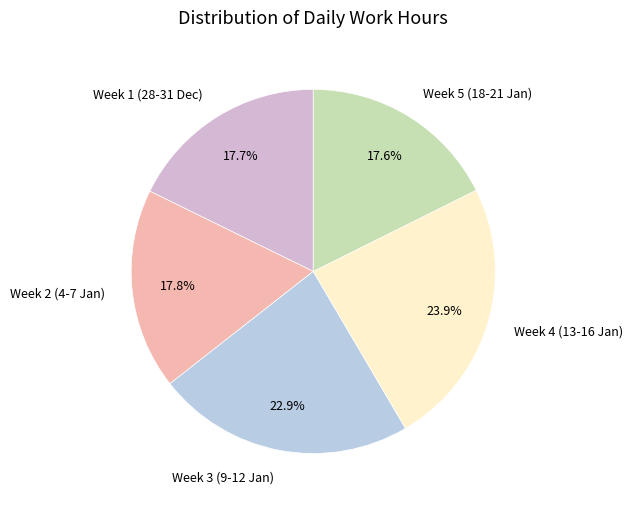

Does any single category account for the majority?

No